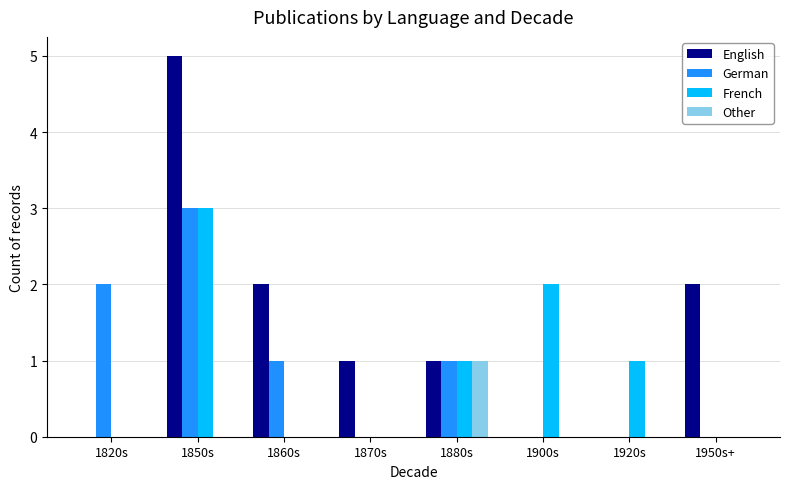

How many groups of bars are there?

8